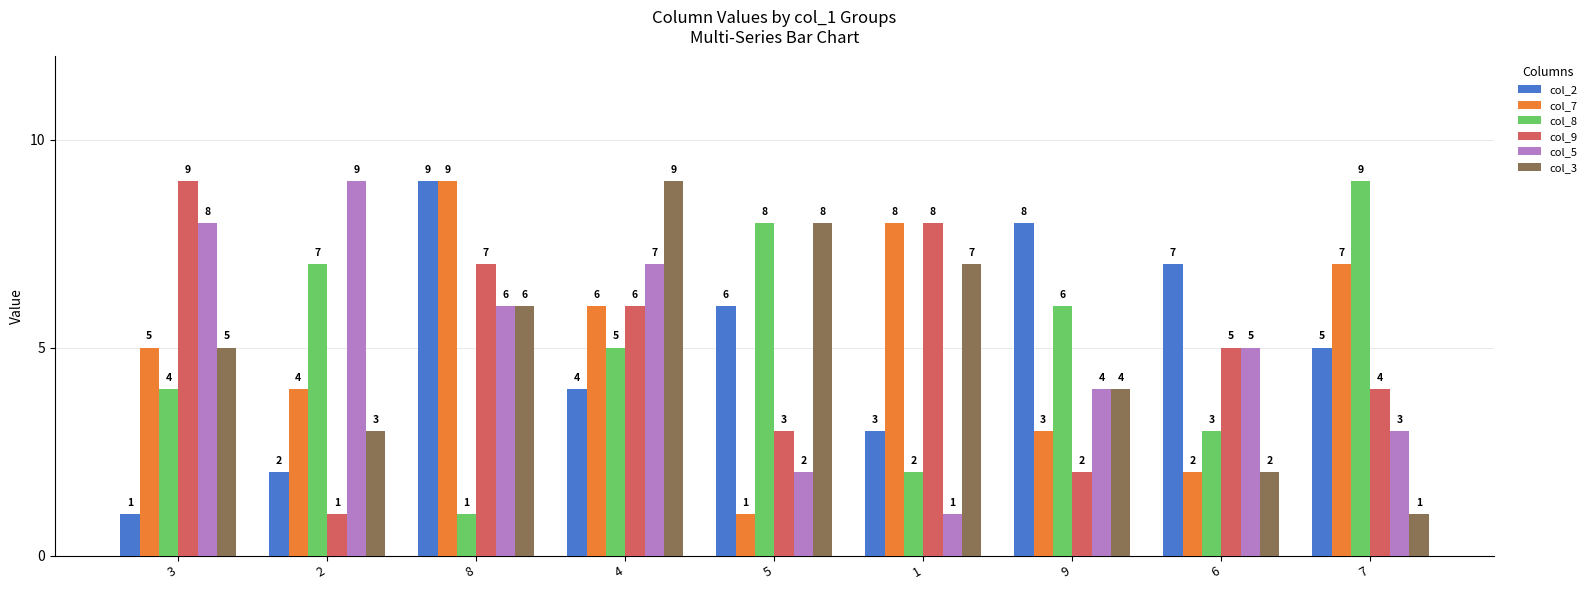

The col_3 series shows 1 at 7. True or false?

True